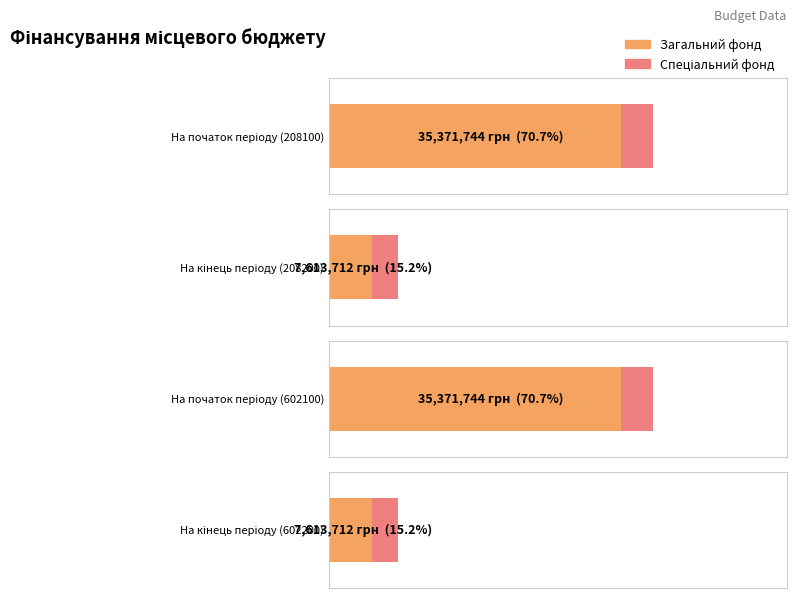

The Спеціальний фонд series shows 4958409 at На кінець періоду (602200). True or false?

False